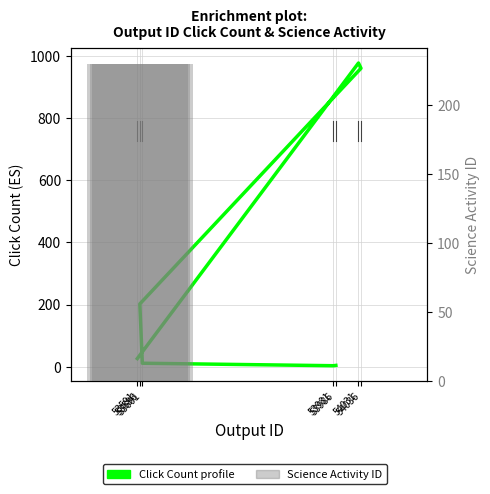

What is the difference between the maximum and minimum values in the Science Activity ID series?

230